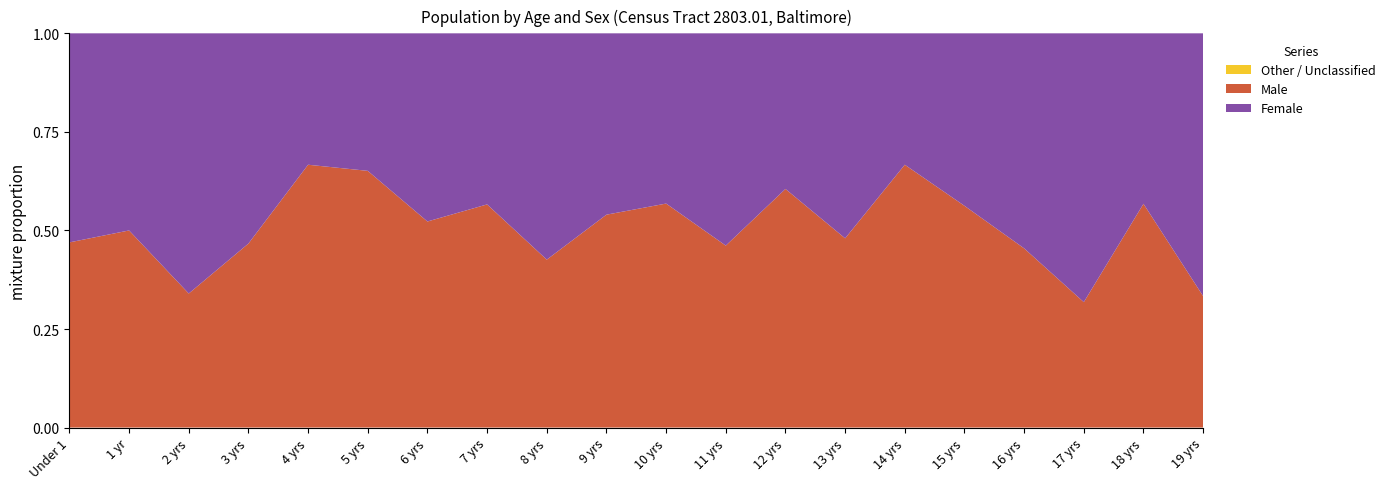

Reading left to right, list all the values displayed in this chart.

Total: 0=66.0	1=48.0	2=50.0	3=60.0	4=51.0	5=43.0	6=44.0	7=53.0	8=54.0	9=50.0	10=44.0	11=39.0	12=38.0	13=50.0	14=33.0	15=32.0	16=22.0	17=22.0	18=37.0	19=27.0
Male: 0=31.0	1=24.0	2=17.0	3=28.0	4=34.0	5=28.0	6=23.0	7=30.0	8=23.0	9=27.0	10=25.0	11=18.0	12=23.0	13=24.0	14=22.0	15=18.0	16=10.0	17=7.0	18=21.0	19=9.0
Female: 0=35.0	1=24.0	2=33.0	3=32.0	4=17.0	5=15.0	6=21.0	7=23.0	8=31.0	9=23.0	10=19.0	11=21.0	12=15.0	13=26.0	14=11.0	15=14.0	16=12.0	17=15.0	18=16.0	19=18.0
Percent Male: 0=0.5	1=0.5	2=0.3	3=0.5	4=0.7	5=0.7	6=0.5	7=0.6	8=0.4	9=0.5	10=0.6	11=0.5	12=0.6	13=0.5	14=0.7	15=0.6	16=0.5	17=0.3	18=0.6	19=0.3
Percent Female: 0=0.5	1=0.5	2=0.7	3=0.5	4=0.3	5=0.3	6=0.5	7=0.4	8=0.6	9=0.5	10=0.4	11=0.5	12=0.4	13=0.5	14=0.3	15=0.4	16=0.5	17=0.7	18=0.4	19=0.7